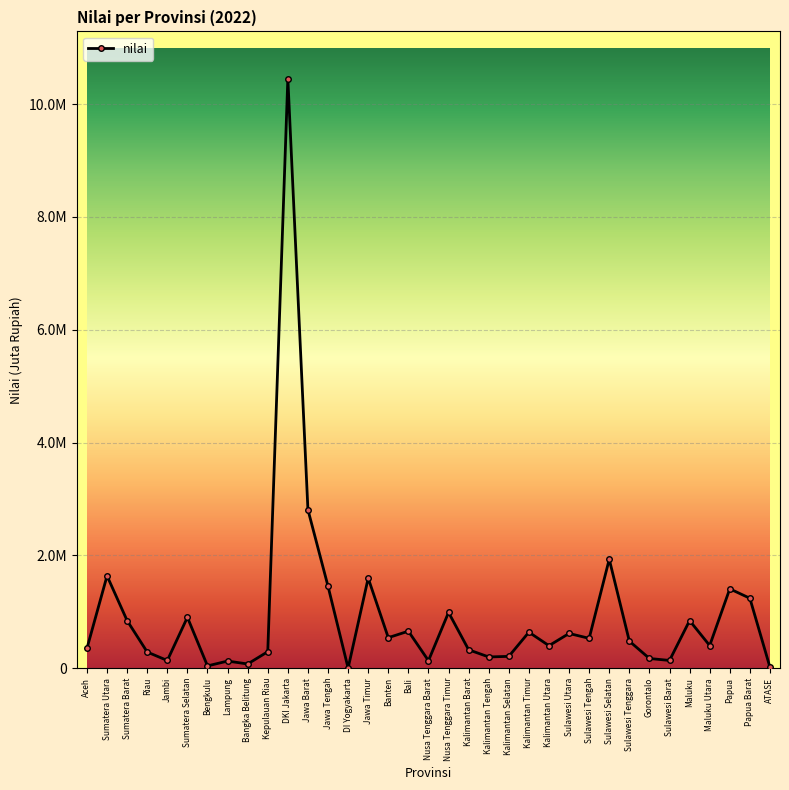

The value at Sulawesi Selatan is 1930227.0. True or false?

True